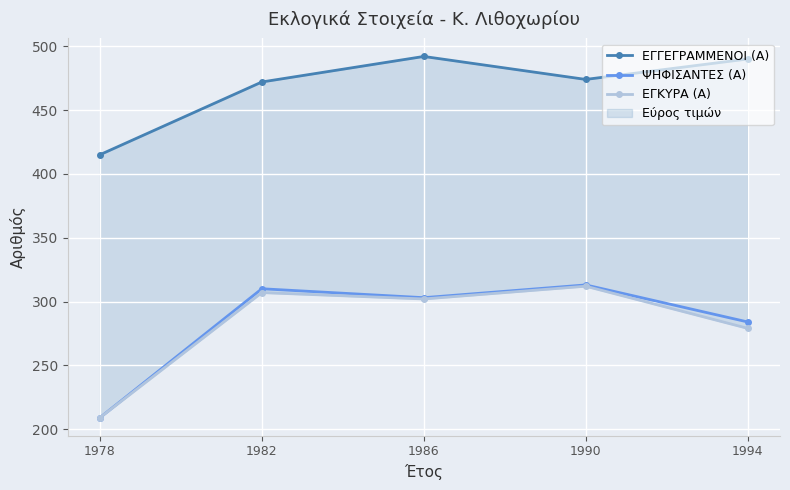

How many data points in ΕΓΚΥΡΑ (Α) are above 302?

2